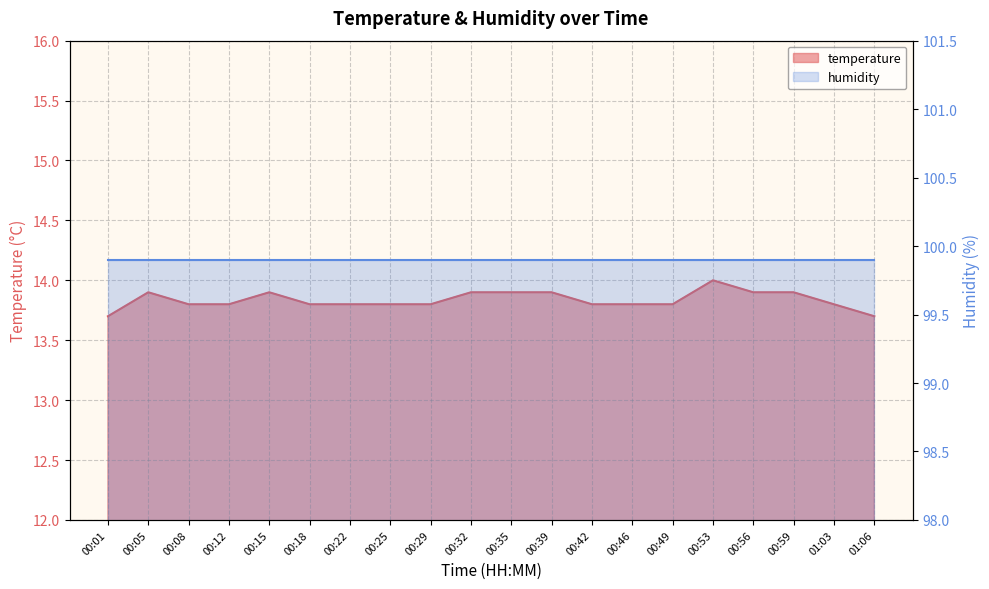

List the labels in order of value, largest first.

00:53, 00:05, 00:15, 00:32, 00:35, 00:39, 00:56, 00:59, 00:08, 00:12, 00:18, 00:22, 00:25, 00:29, 00:42, 00:46, 00:49, 01:03, 00:01, 01:06